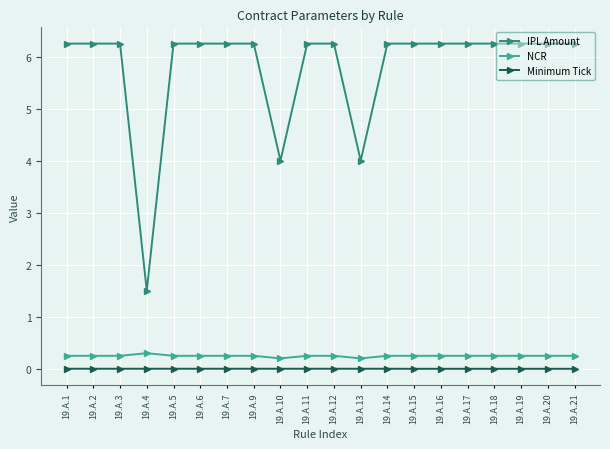

Rank the series by their maximum value, from lowest to highest.

Minimum Tick, NCR, IPL Amount